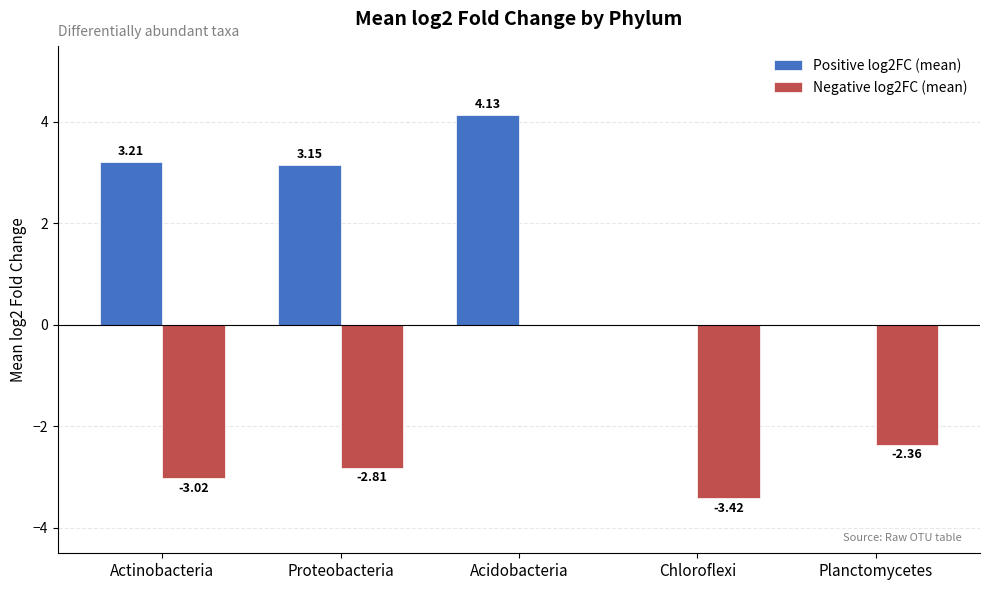

Between Actinobacteria and Planctomycetes, which is larger?

Actinobacteria